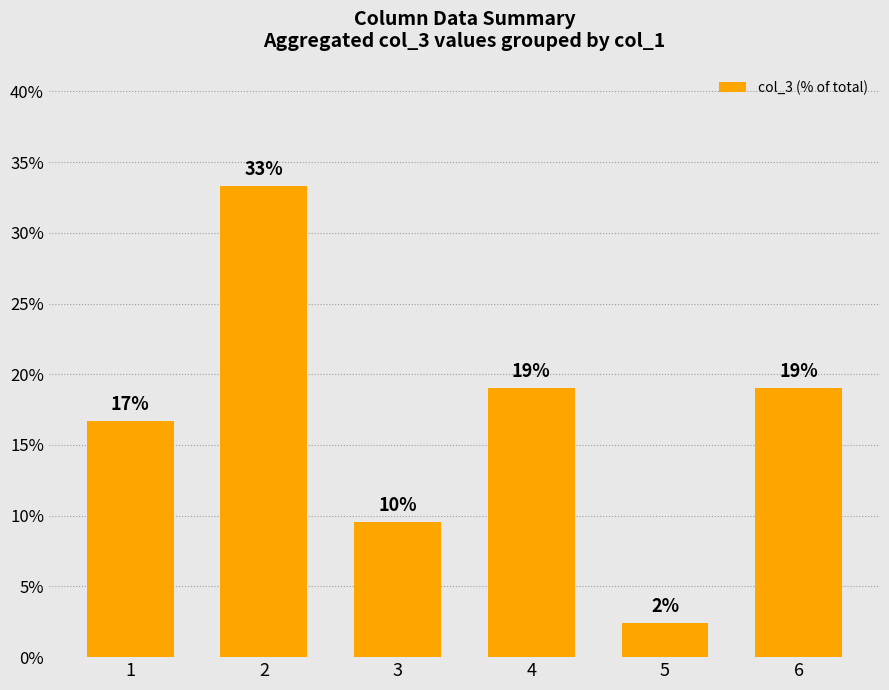

Does the chart contain stacked bars?

No